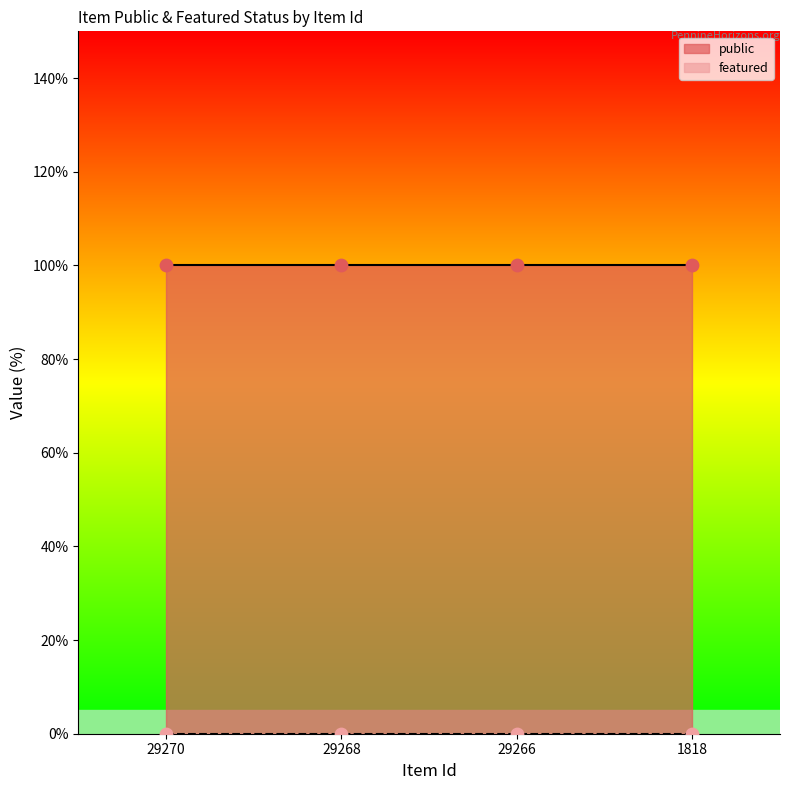

What are all the series names shown in the legend?

public, featured